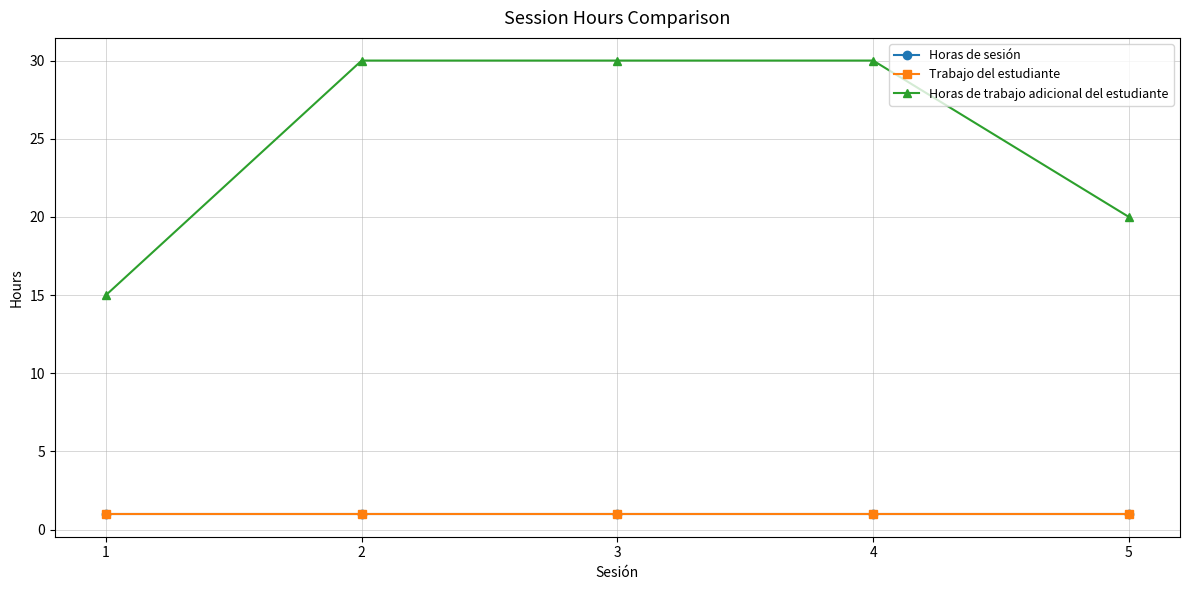

List the series in order of their peak value, lowest first.

Horas de sesión, Trabajo del estudiante, Horas de trabajo adicional del estudiante